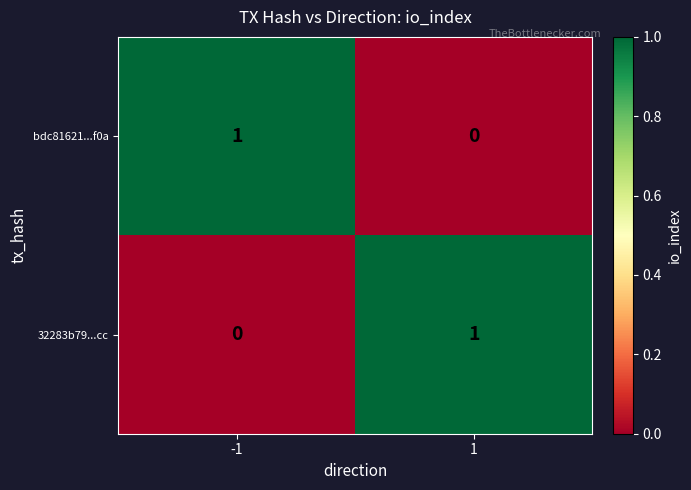

The value of 32283b79...cc at 1 is 1. True or false?

True